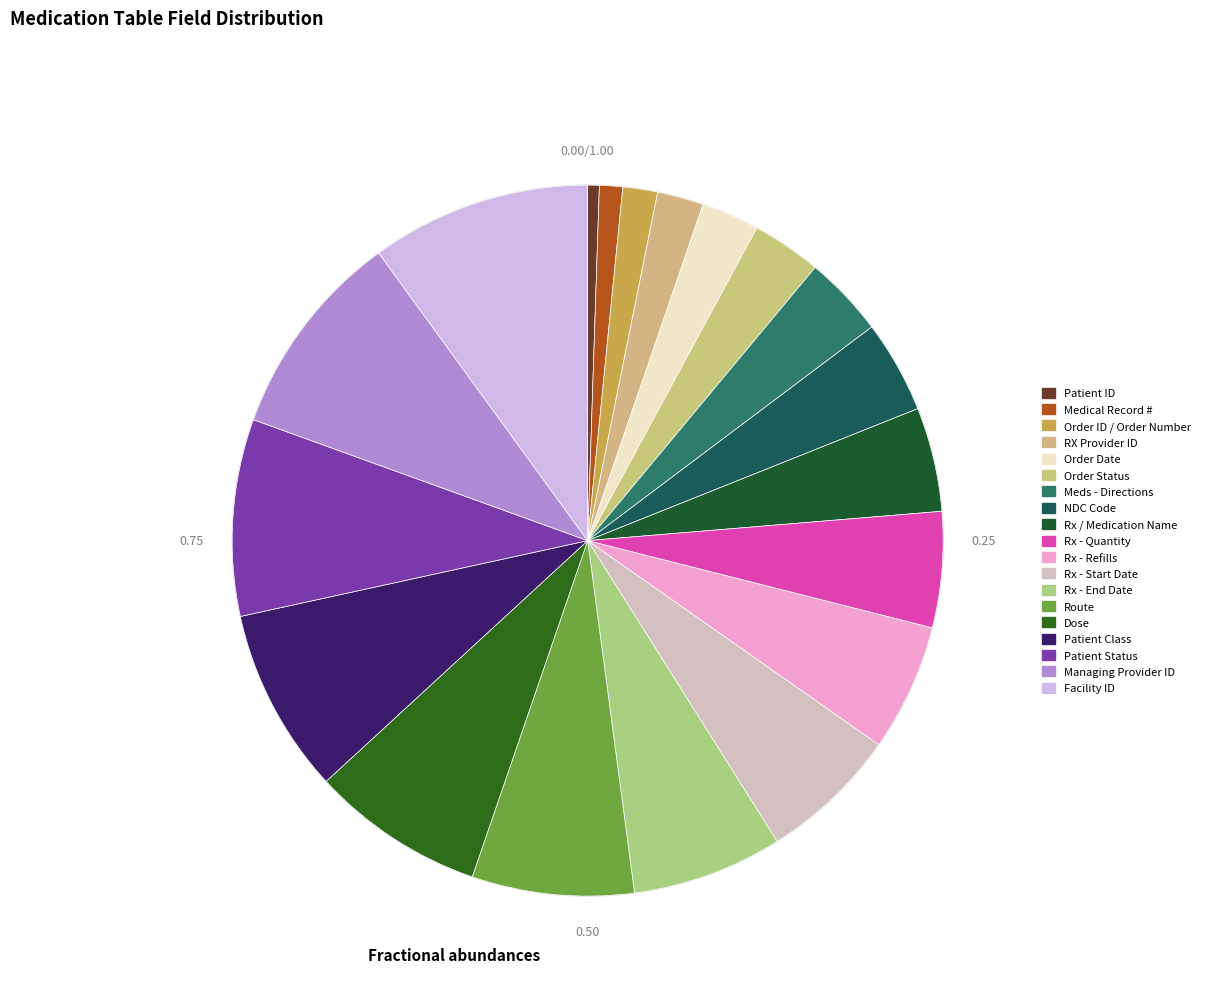

How many slices are in this pie chart?

19